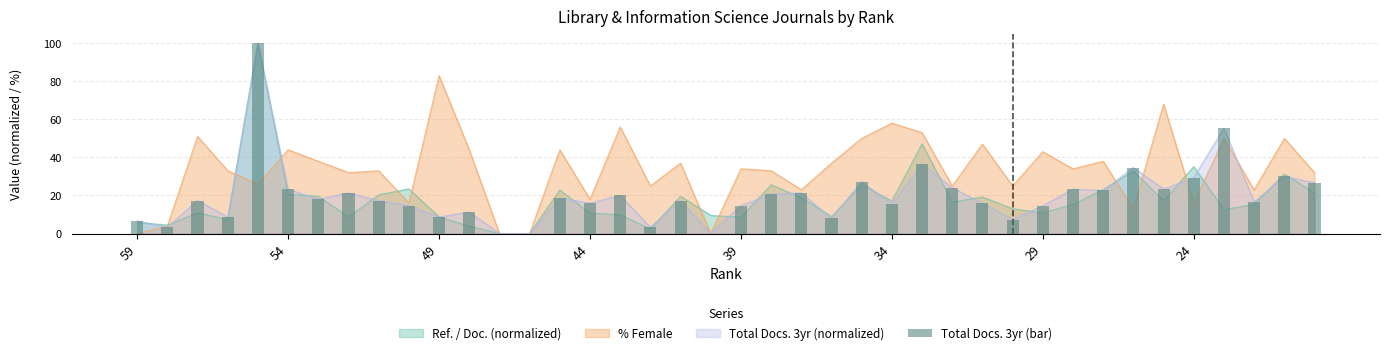

The value at 27 is 42.6. True or false?

False